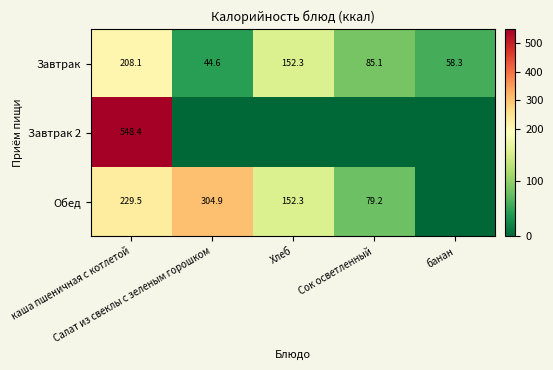

What is the average value of the Завтрак series?

109.7